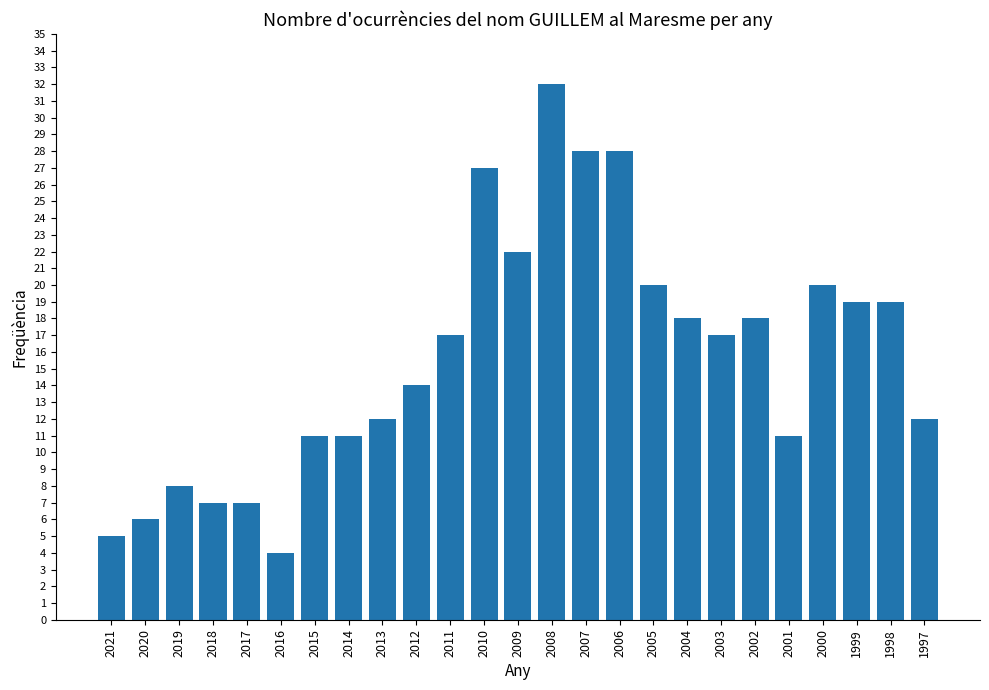

Reading left to right, extract all data points from this chart.

5	6	8	7	7	4	11	11	12	14	17	27	22	32	28	28	20	18	17	18	11	20	19	19	12